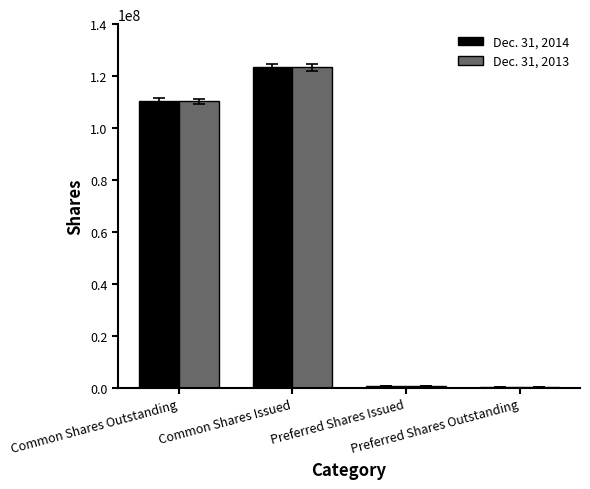

What is the maximum value shown in the chart?

123352185